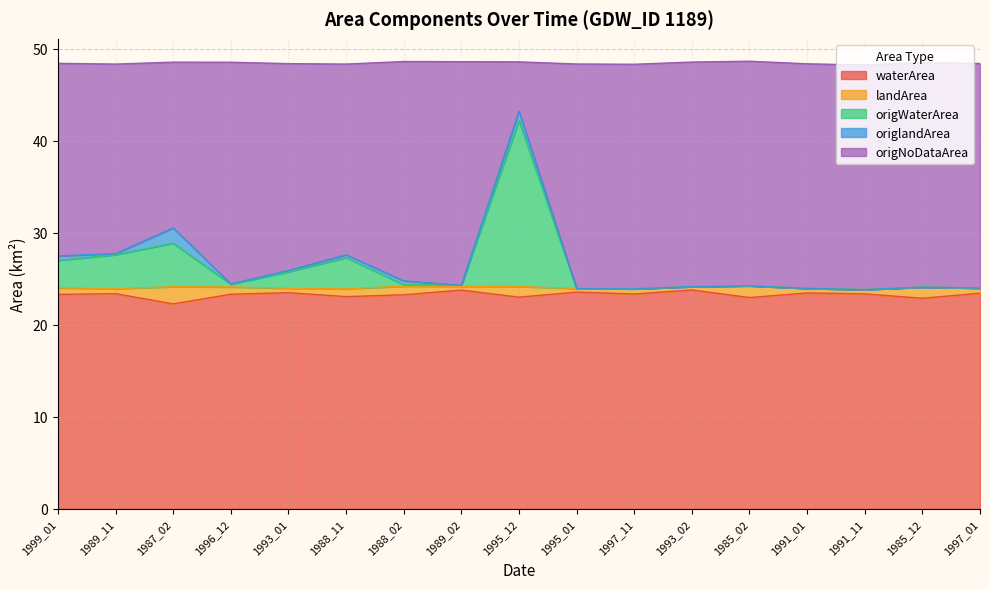

What is the total value across all series at 1987_02?

48.5